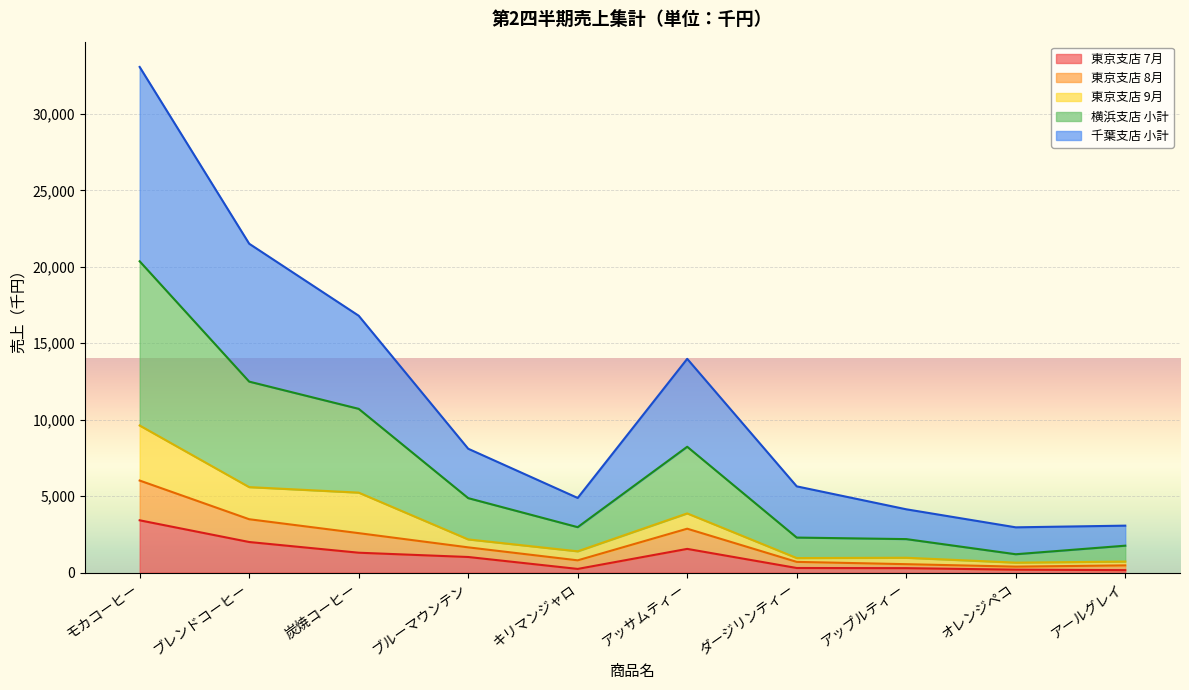

What is the total value across all series at ブレンドコーヒー?

21510